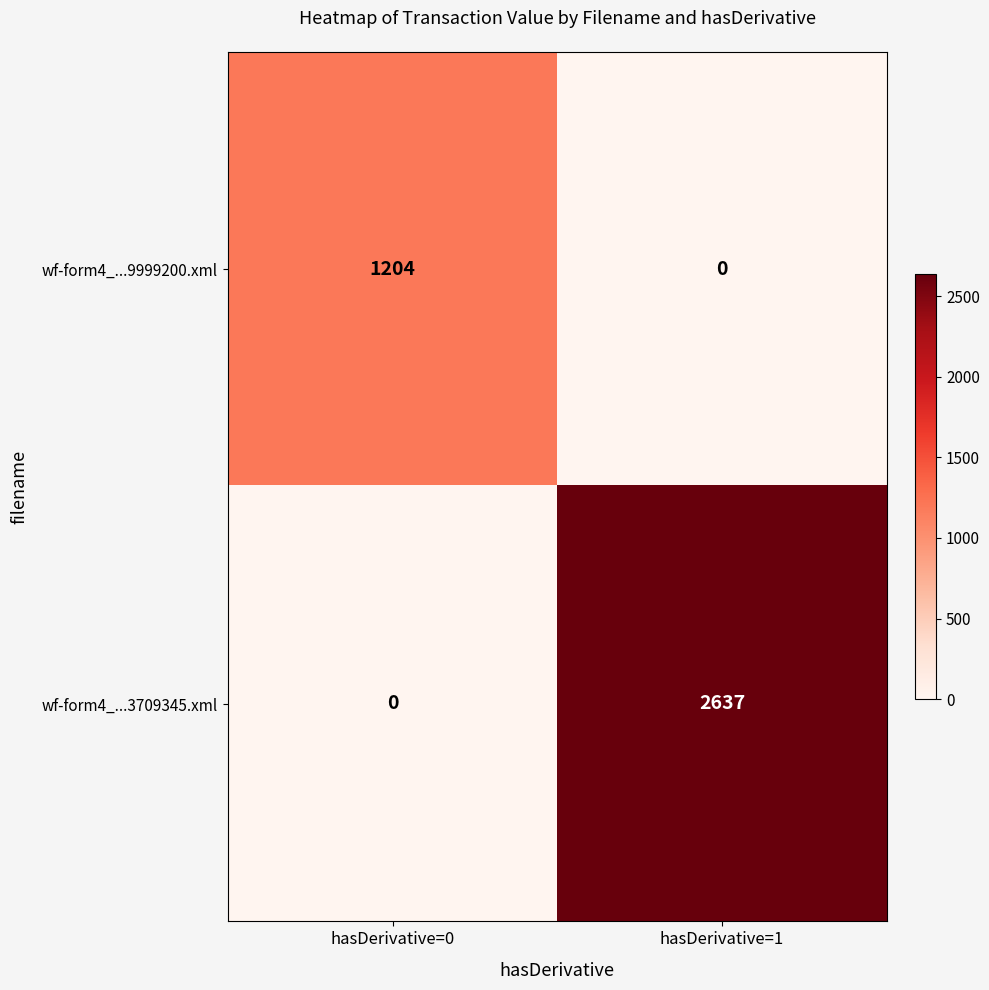

Reading right to left, extract all data points from this chart.

wf-form4_...9999200.xml: 0	1204
wf-form4_...3709345.xml: 2637	0